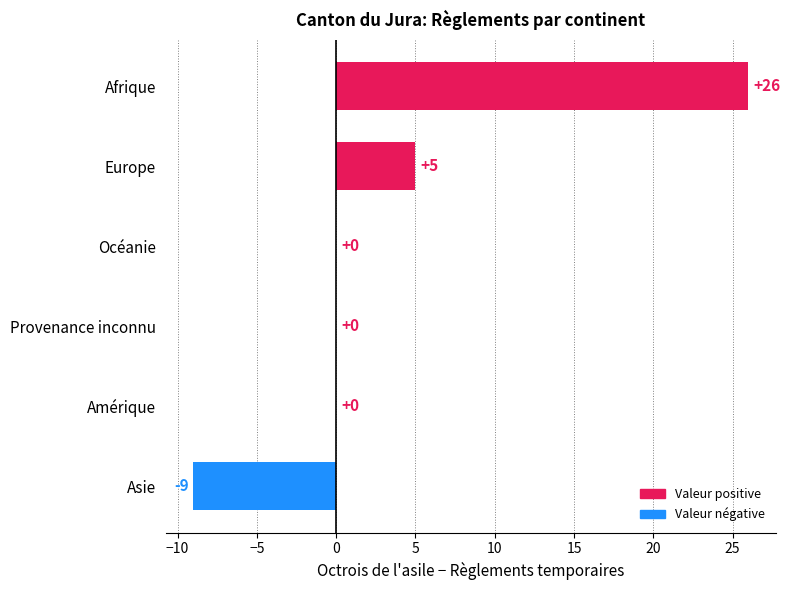

Read the value at Europe.

5